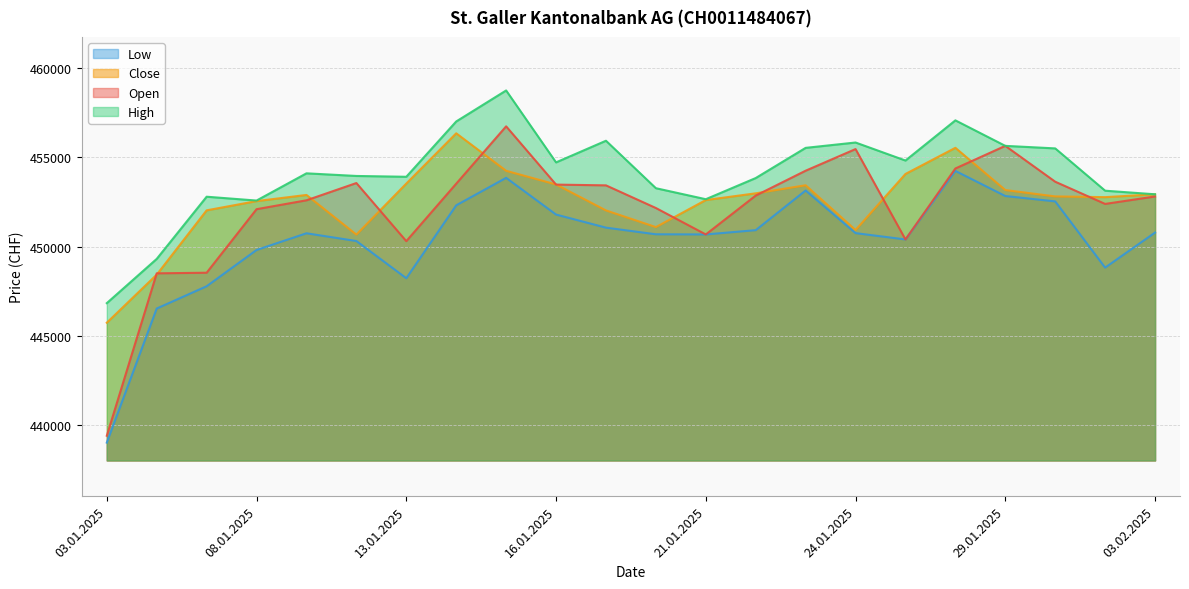

What is the maximum value for Open?

456736